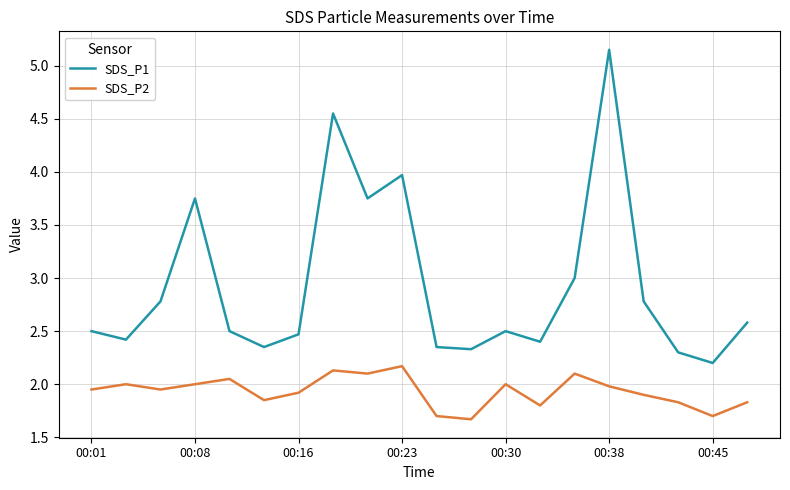

Rank the series by their maximum value, from lowest to highest.

SDS_P2, SDS_P1